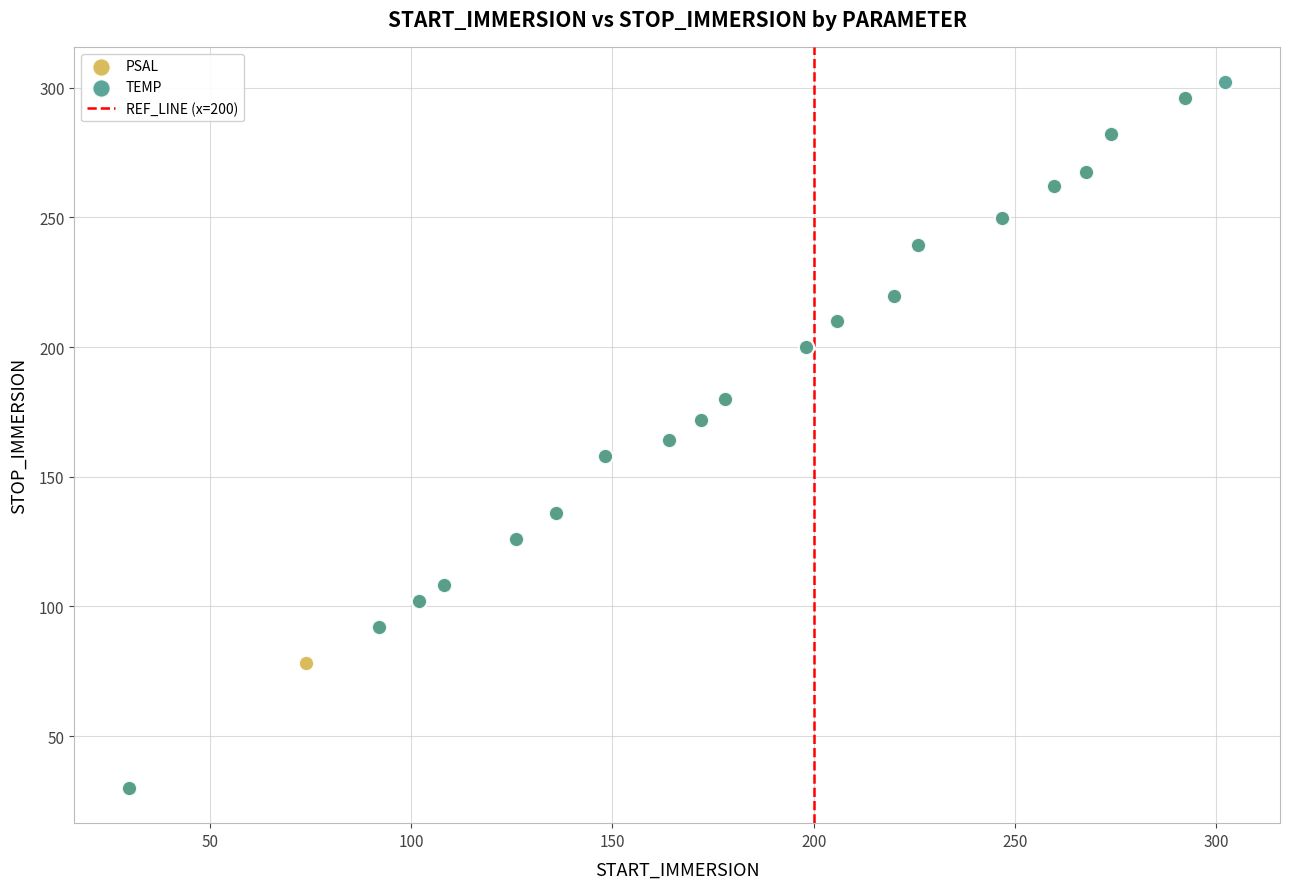

Which series has the widest spread of Y values?

TEMP